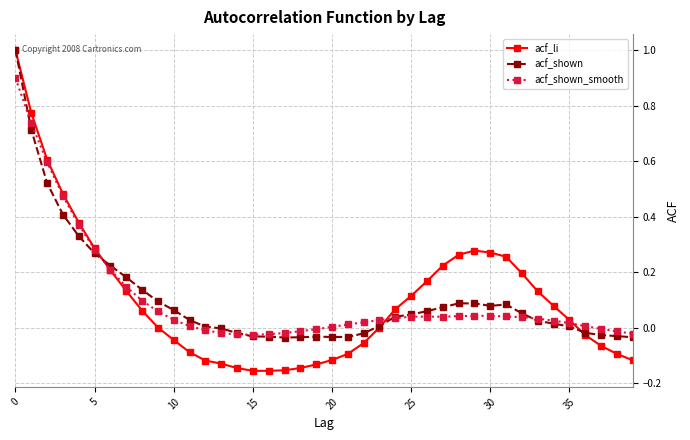

What is the greatest value displayed?

1.0